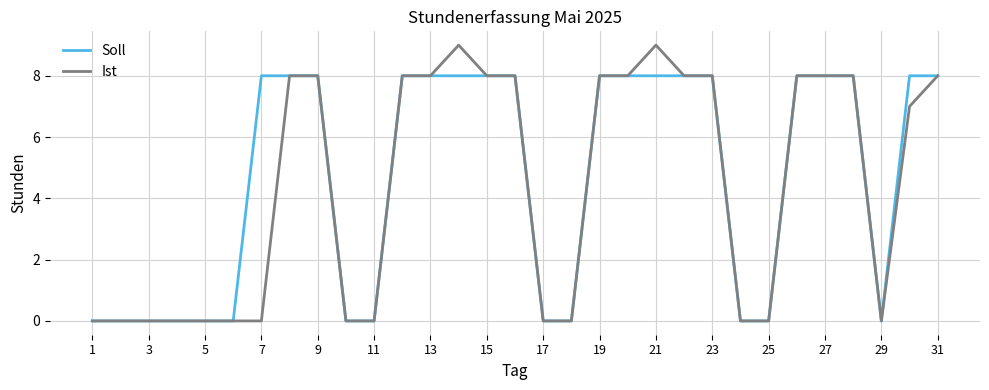

Which series has the largest range (max minus min)?

Ist